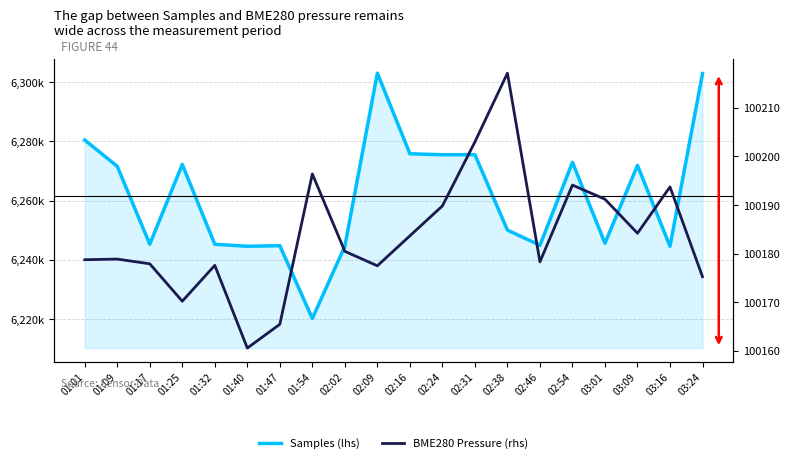

Between 01:32 and 03:24, which series saw the biggest shift?

Samples (lhs)